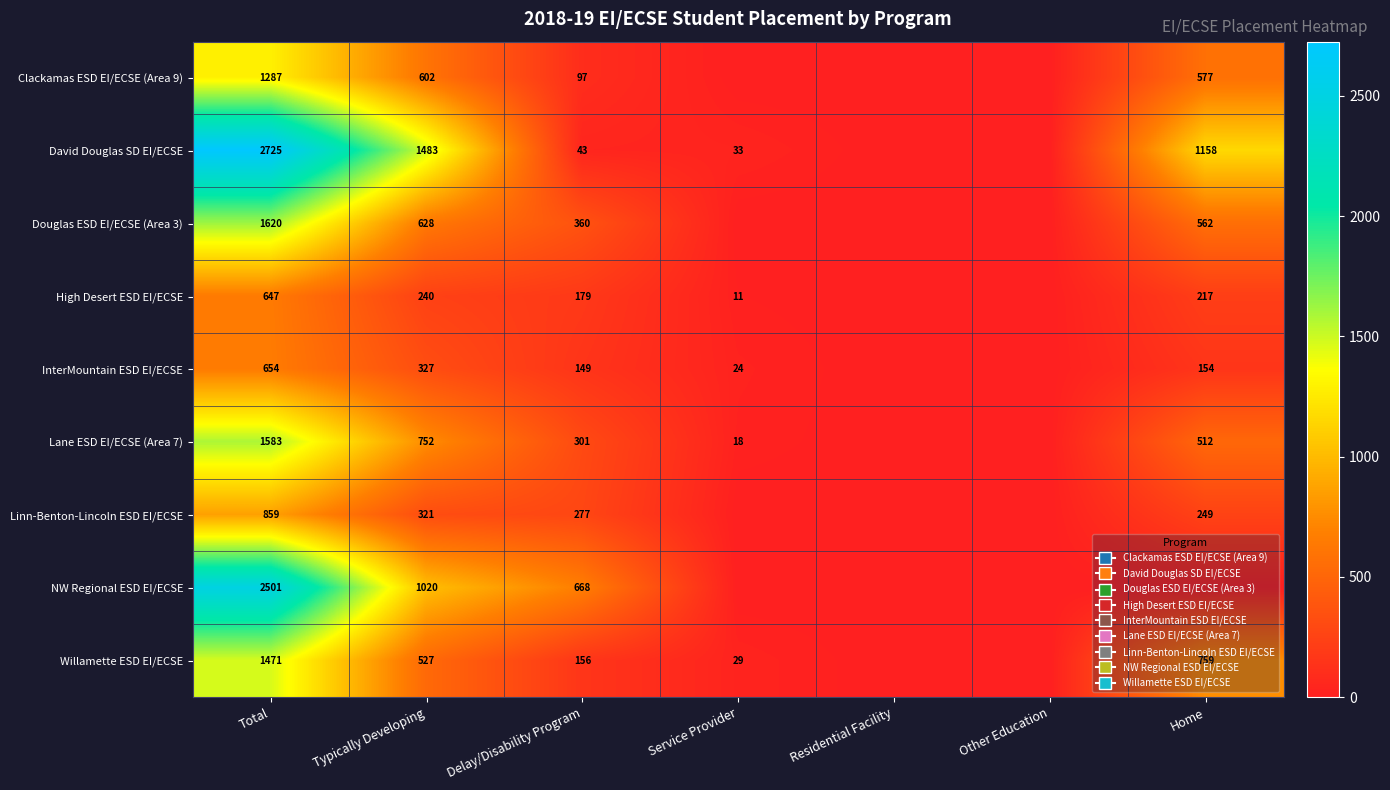

At how many categories does at least one series exceed 2494?

1